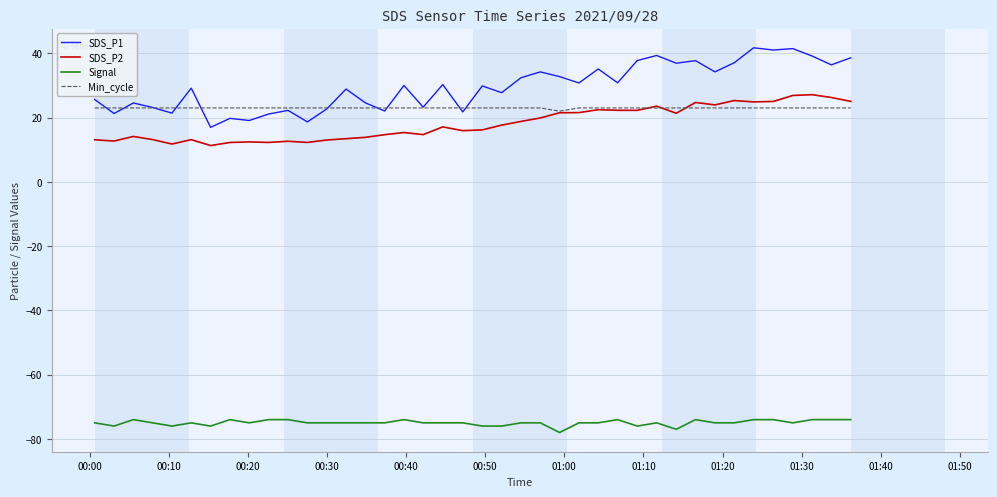

What is the maximum value shown in the chart?

41.7